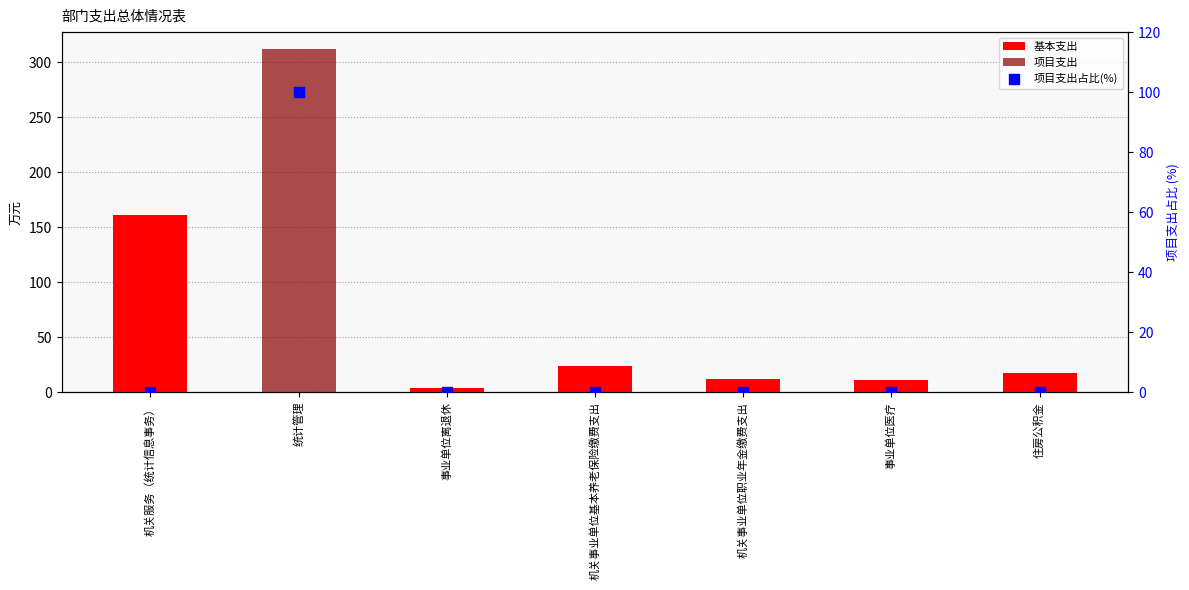

Which series contains the highest Y value?

项目支出